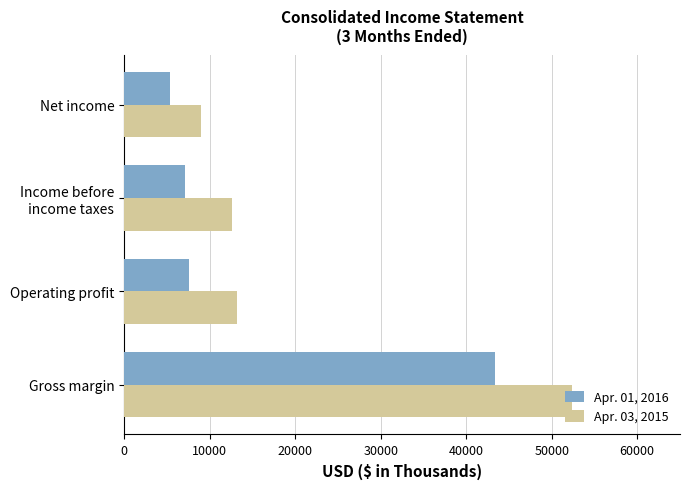

What is the difference between the second highest and minimum values in the Apr. 03, 2015 series?

4248